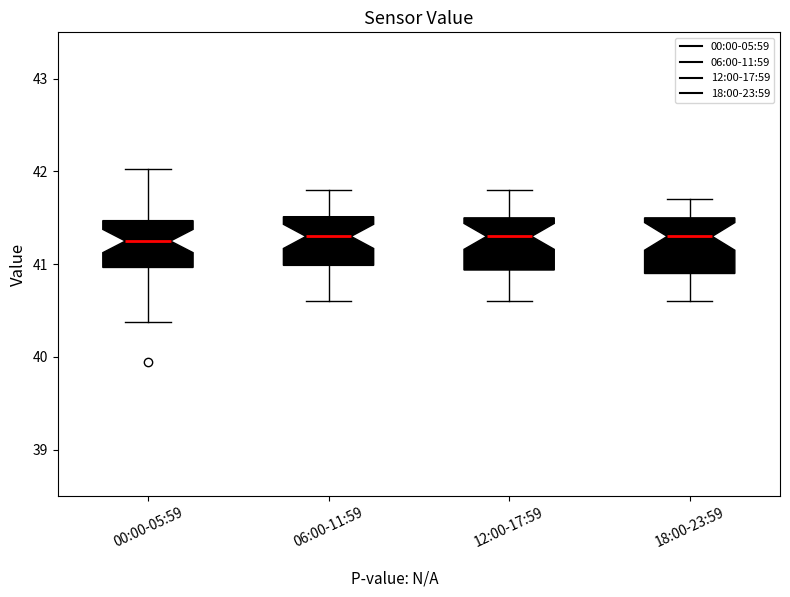

Reading left to right, read every box against the y-axis: the position of its median line, the range the box covers, and the ends of its whiskers. The values are not printed on the chart, so give them approximately, as read against the axis.

00:00-05:59: median 41.3, box 41.0 to 41.5, whiskers 40.4 to 42.0
06:00-11:59: median 41.3, box 41.0 to 41.5, whiskers 40.6 to 41.8
12:00-17:59: median 41.3, box 40.9 to 41.5, whiskers 40.6 to 41.8
18:00-23:59: median 41.3, box 40.9 to 41.5, whiskers 40.6 to 41.7